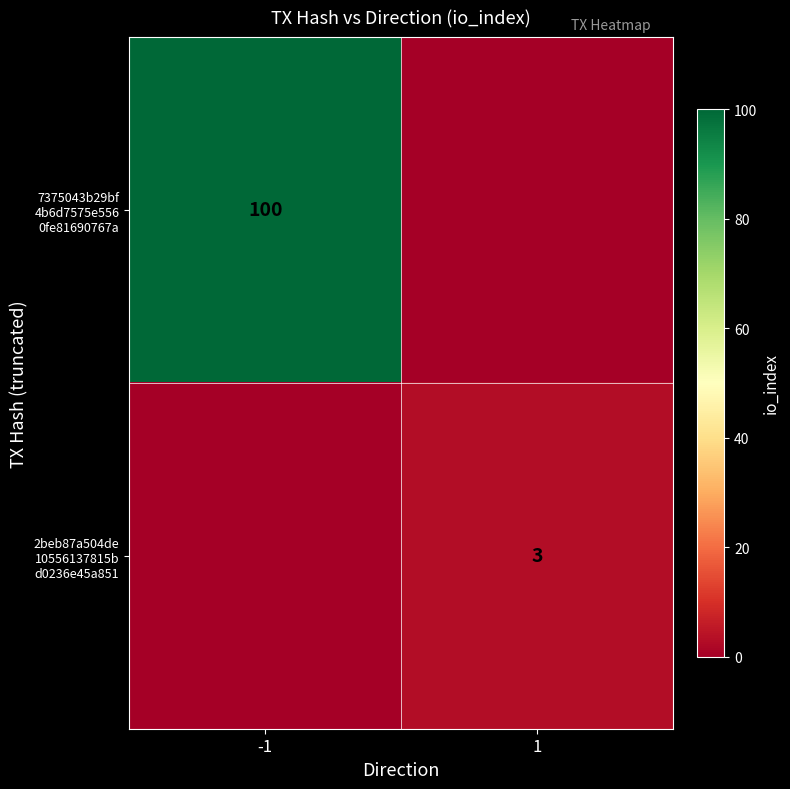

List the series in order of their overall mean, highest first.

7375043b29bf 4b6d7575e556 0fe81690767a, 2beb87a504de 10556137815b d0236e45a851